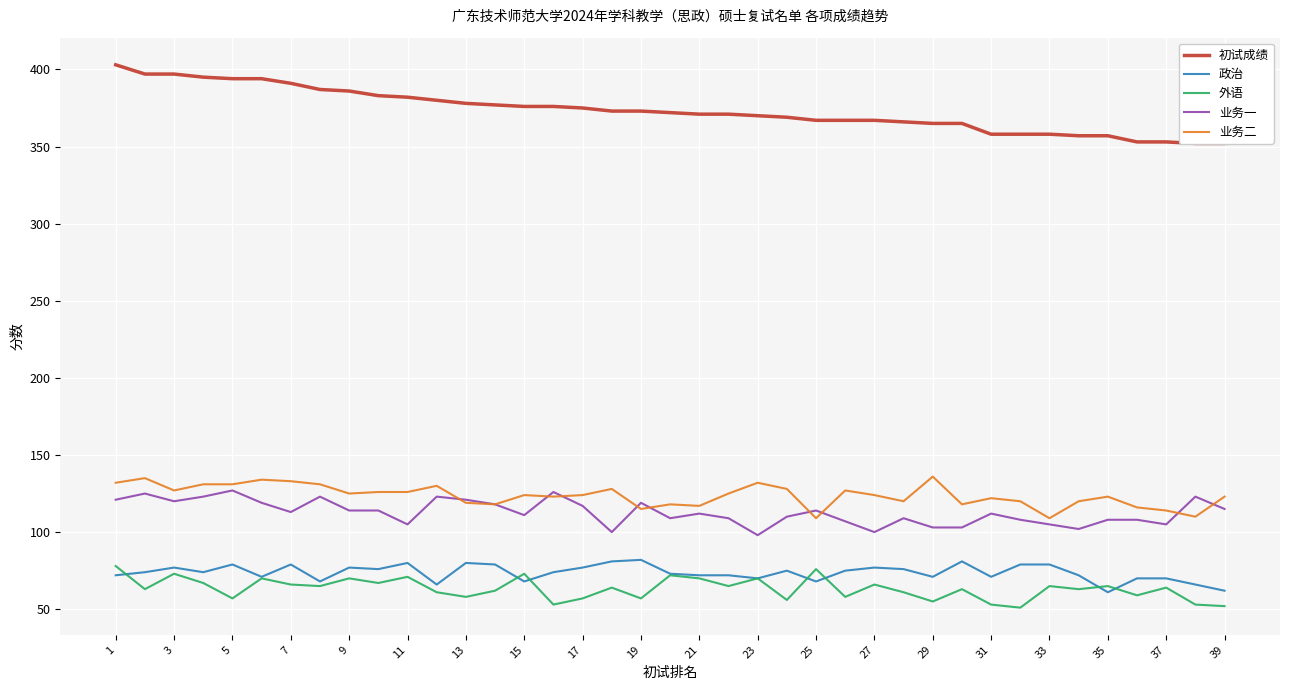

What is the difference between the maximum and minimum values in the 业务二 series?

27